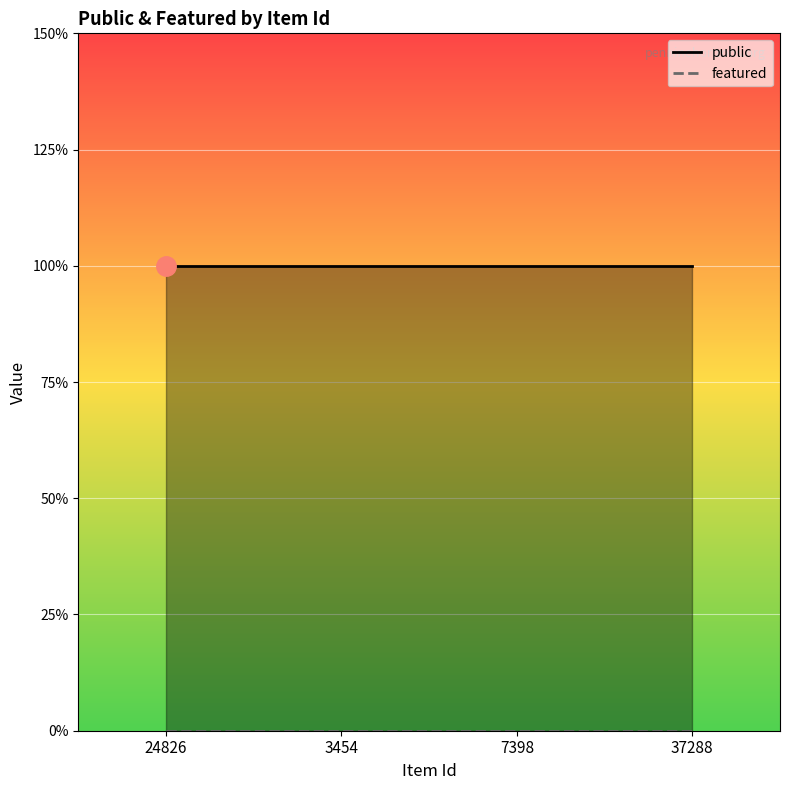

Is the value of public at 37288 greater than the value of featured at 3454?

Yes